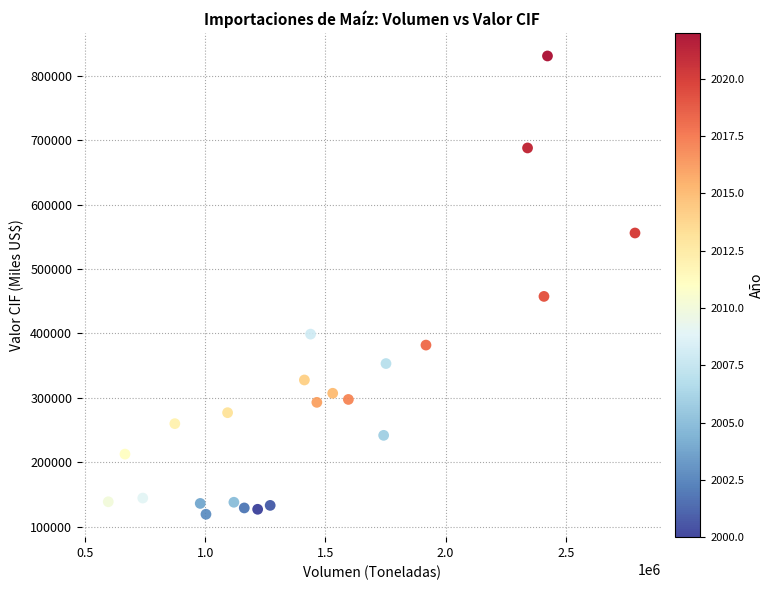

What Y value in the scatter plot is closest to 475151?

457602.9